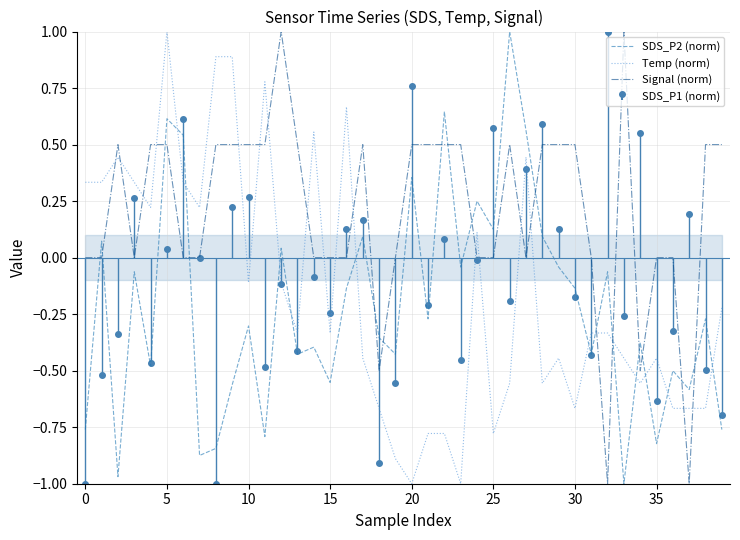

The value of SDS_P2 (norm) at 14 is -0.4. True or false?

True